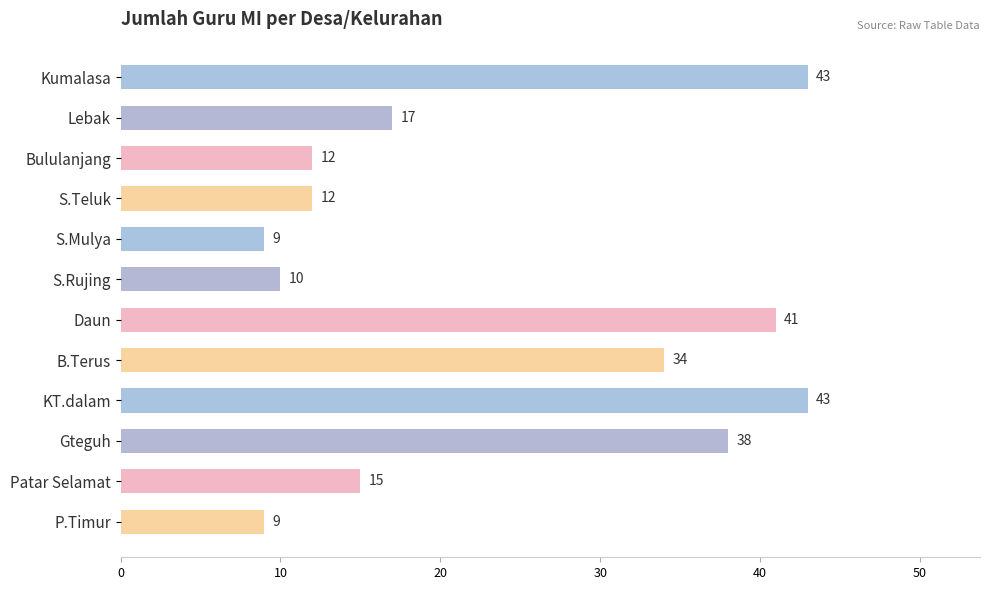

What is the change in value from Kumalasa to S.Rujing?

-33